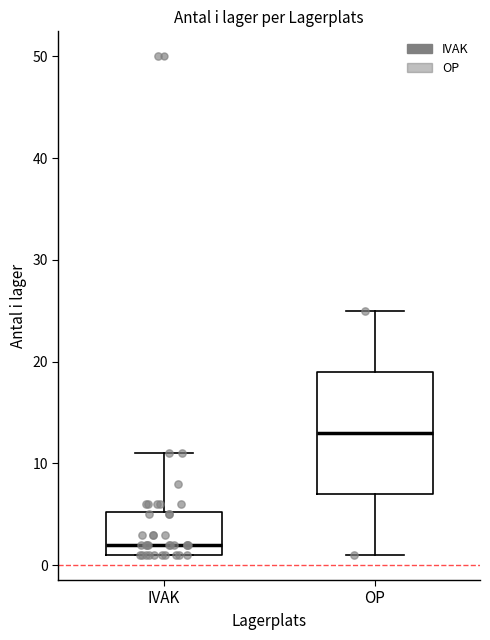

Which box's median line is the lowest?

IVAK